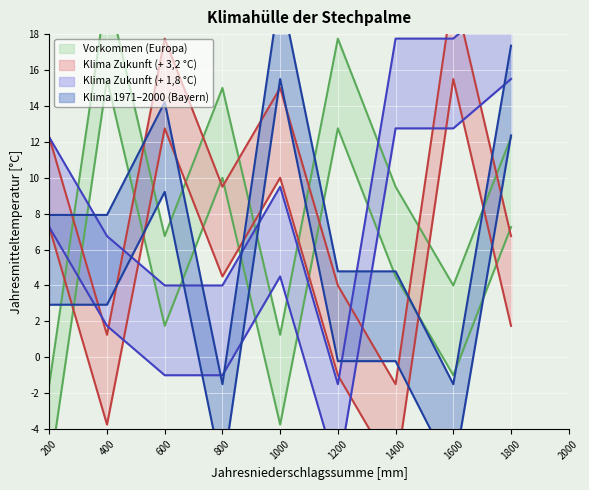

What is the highest value of the Klima Vorkommen (Europa) series?

20.5